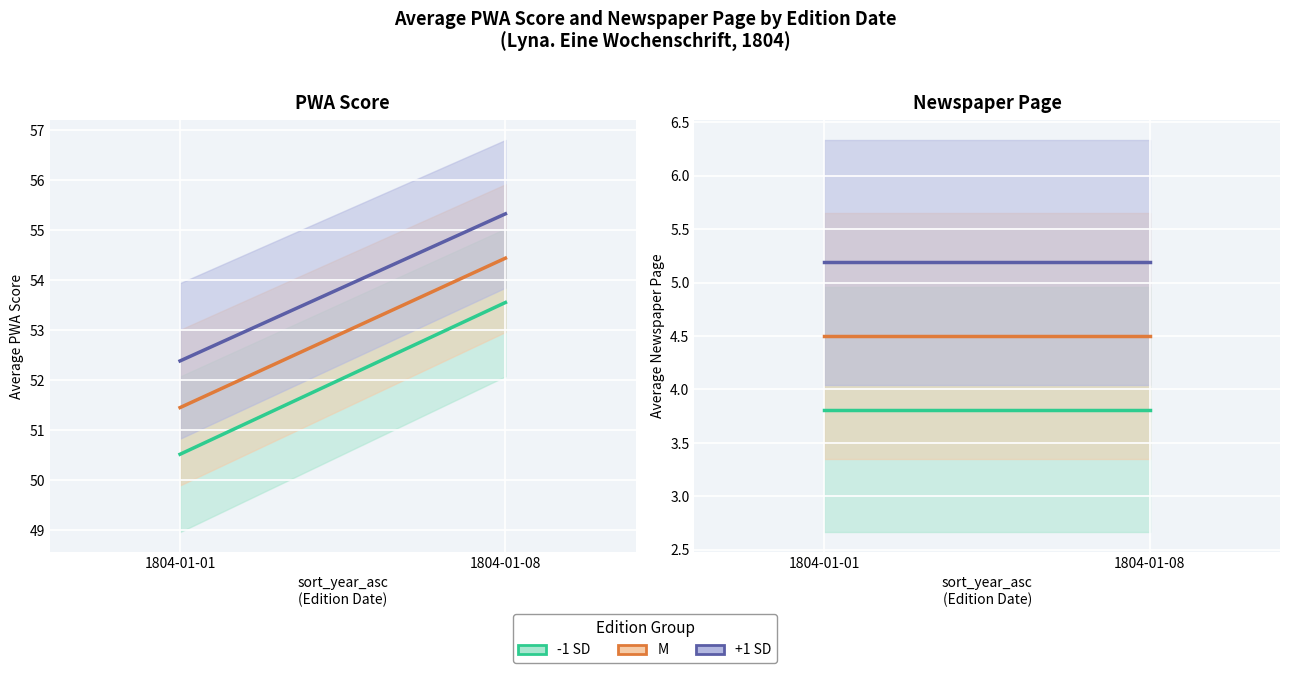

What is the sum of the -1 SD values at 1804-01-08 and 1804-01-01?

7.6